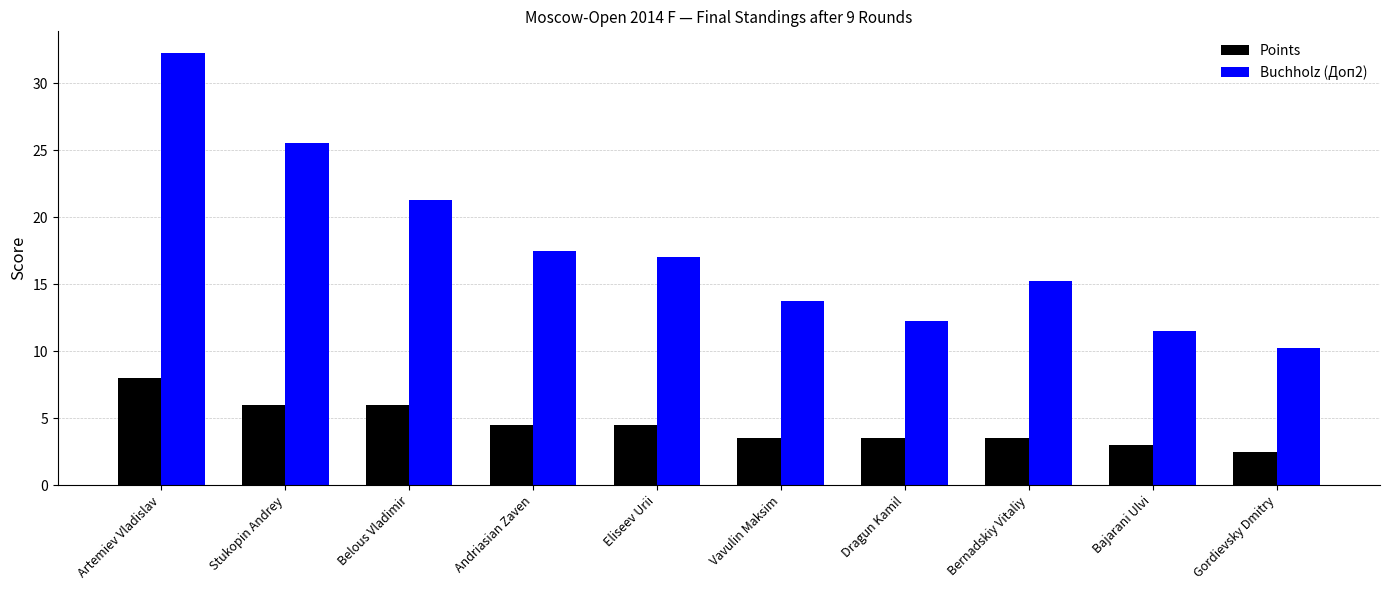

What is the value of the Points bar at the 4th from the left?

4.5